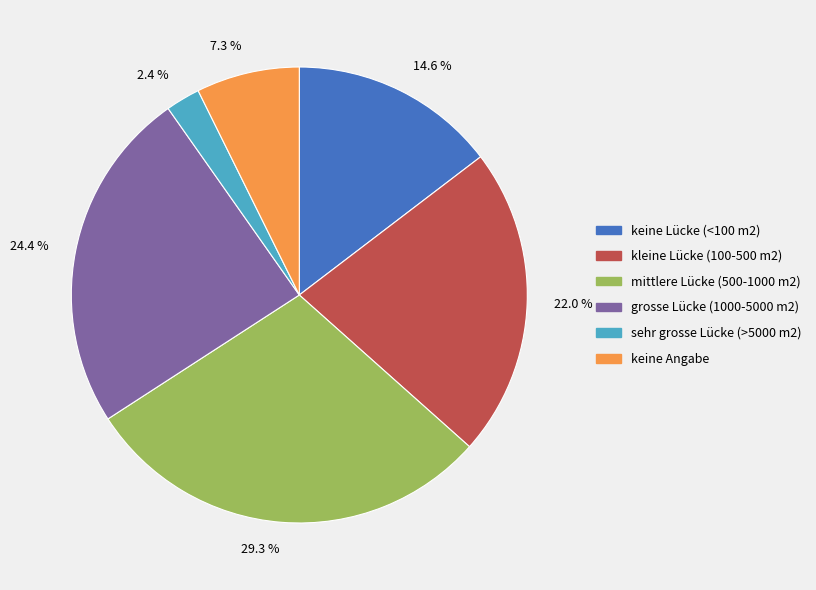

How many slices are in this pie chart?

6